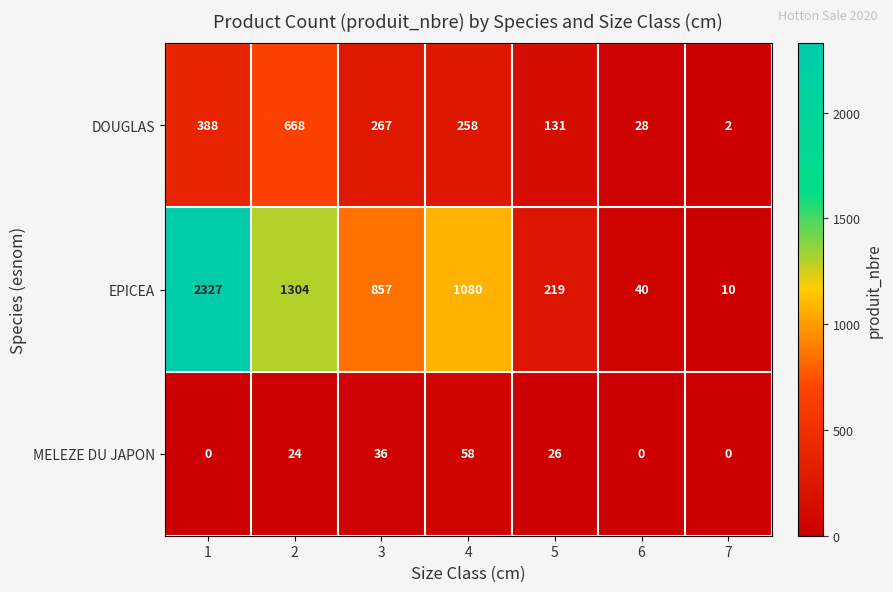

At how many categories does at least one series exceed 986?

3